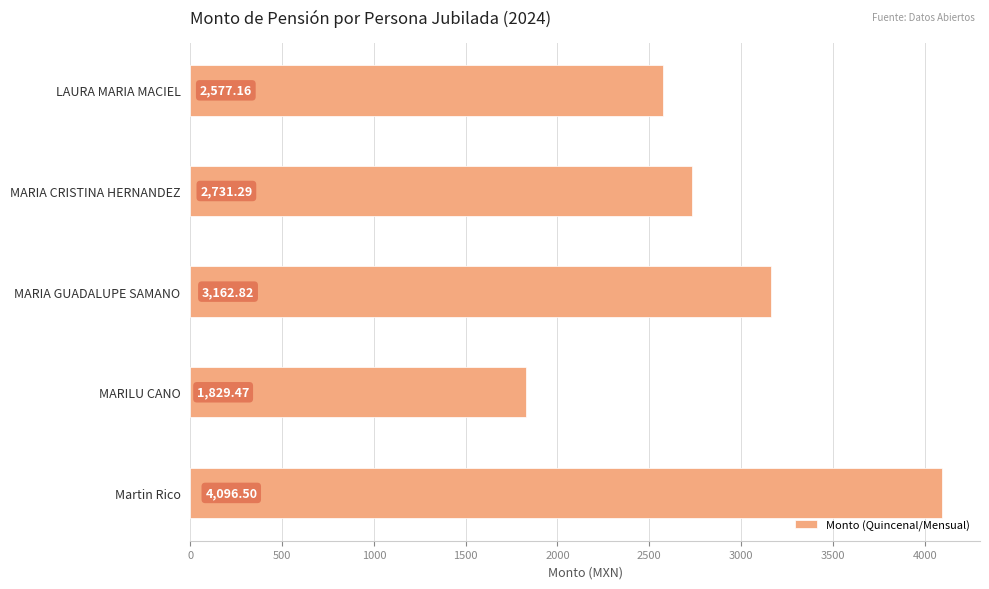

At which label is the value closest to 2962?

MARIA GUADALUPE SAMANO